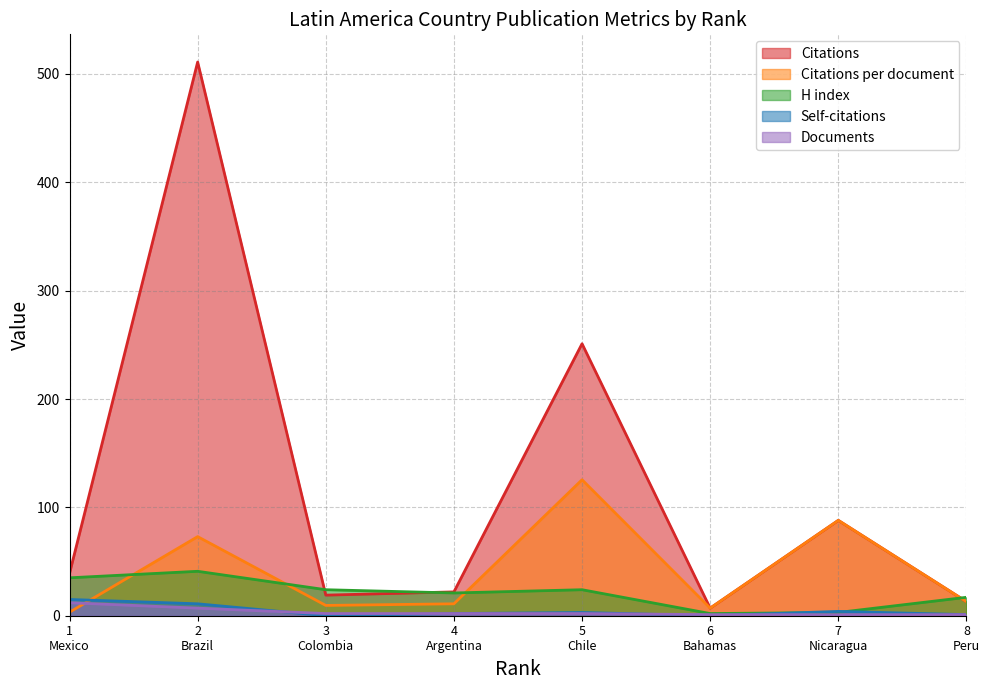

Reading left to right, transcribe all the data shown in this chart.

Citations: 39.0	511.0	19.0	22.0	251.0	7.0	88.0	13.0
H index: 35.0	41.0	24.0	21.0	24.0	2.0	3.0	17.0
Self-citations: 15.0	11.0	0.0	2.0	3.0	0.0	4.0	1.0
Citations per document: 3.2	73.0	9.5	11.0	125.5	7.0	88.0	13.0
Documents: 12.0	7.0	2.0	2.0	2.0	1.0	1.0	1.0